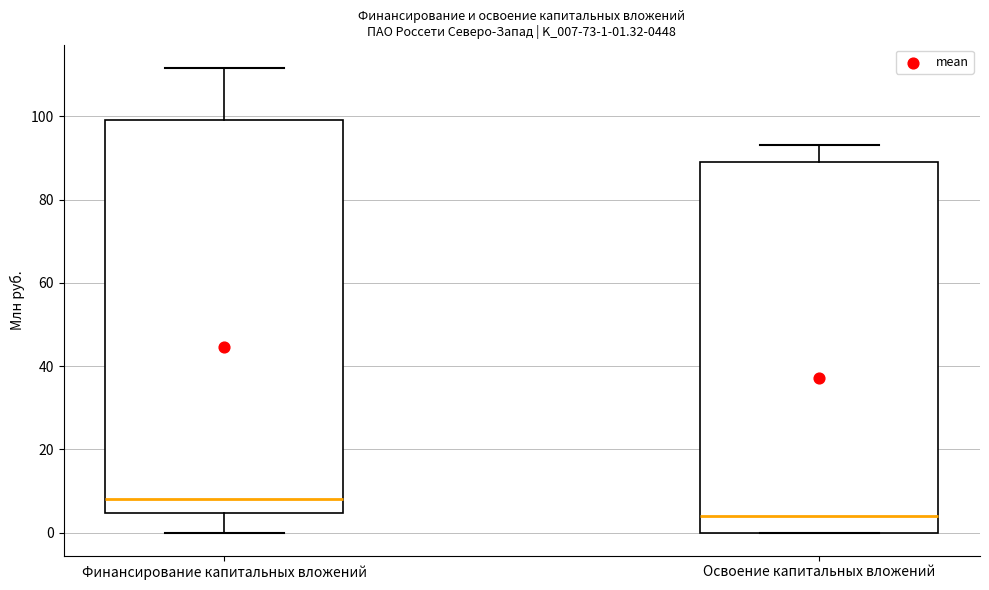

Which box has the highest median line?

Финансирование капитальных вложений